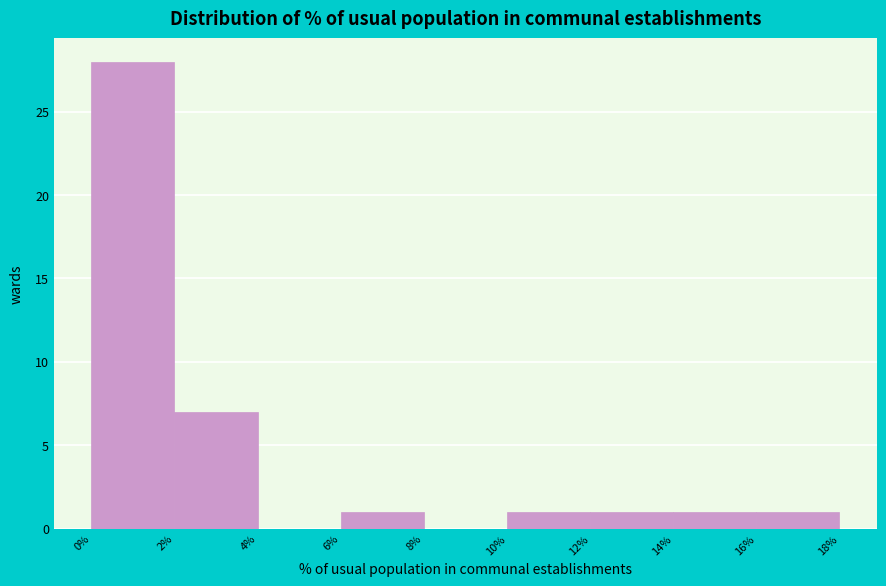

Reading left to right, transcribe this chart: for each bar, give the range it covers on the x-axis and its height. The values are not printed on the chart, so give them approximately, as read against the axis.

0% to 2%: 28
2% to 4%: 7
4% to 6%: 0
6% to 8%: 1
8% to 10%: 0
10% to 12%: 1
12% to 14%: 1
14% to 16%: 1
16% to 18%: 1